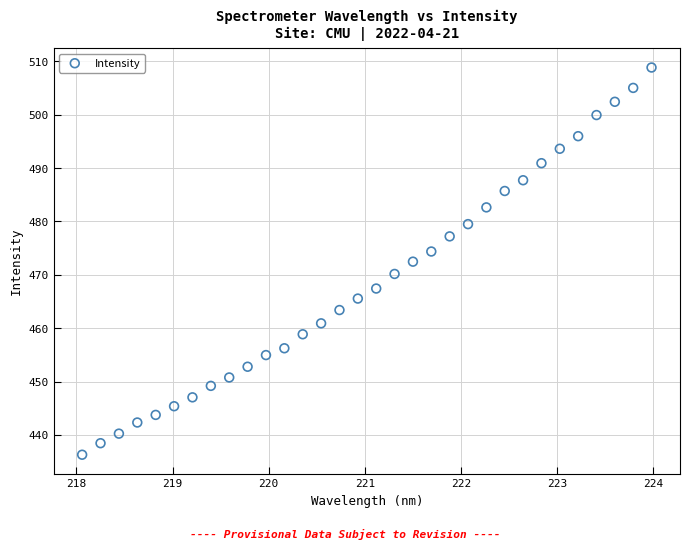

What is the range of X values (max minus min)?

5.9